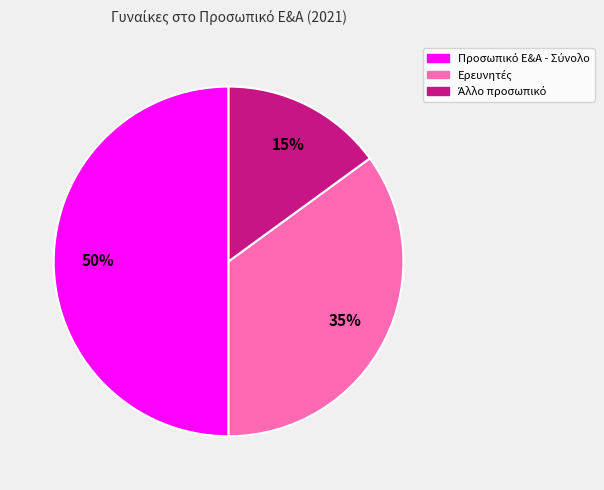

To the nearest percent, what is the average slice percentage?

33%